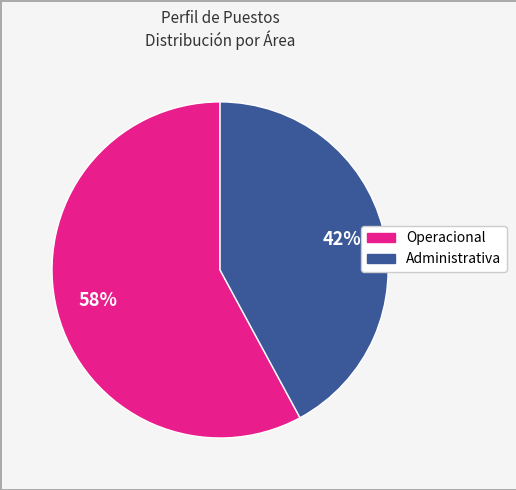

To the nearest percent, what is the difference between the largest and smallest slice percentages?

16%